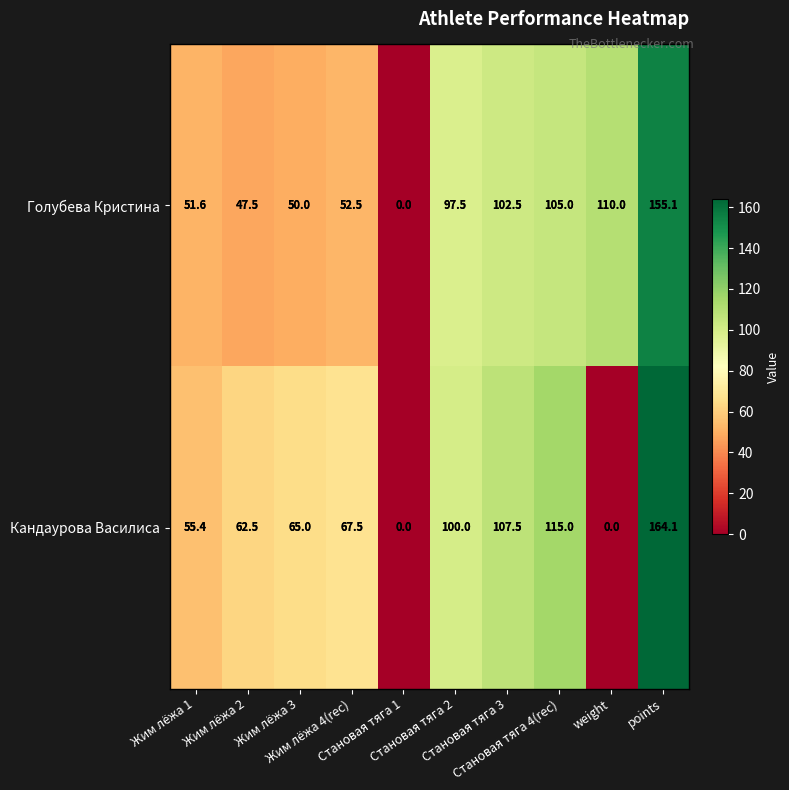

Which series has the largest total across all categories?

Голубева Кристина